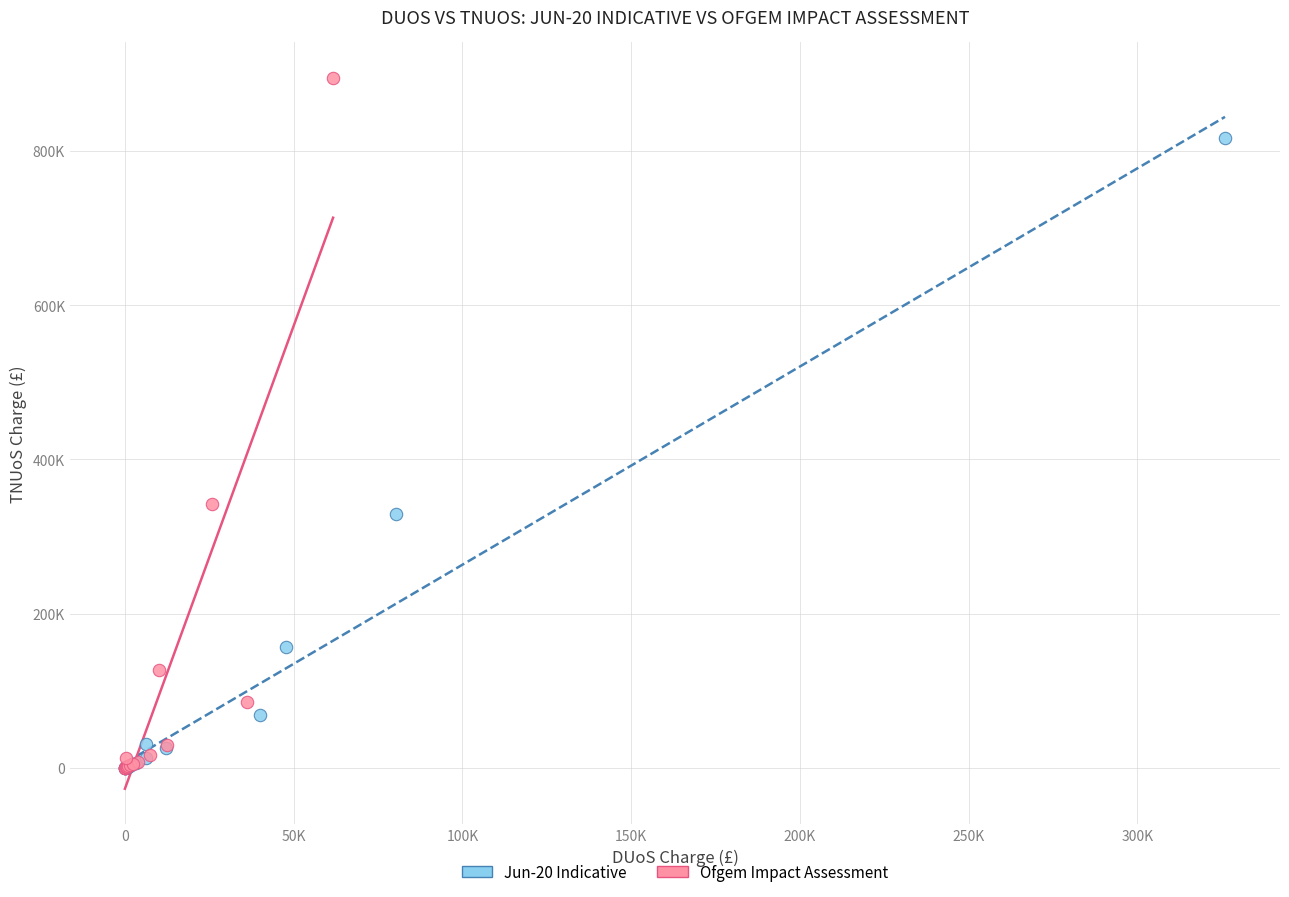

What are all the series names shown in the legend?

Jun-20 Indicative, Ofgem Impact Assessment